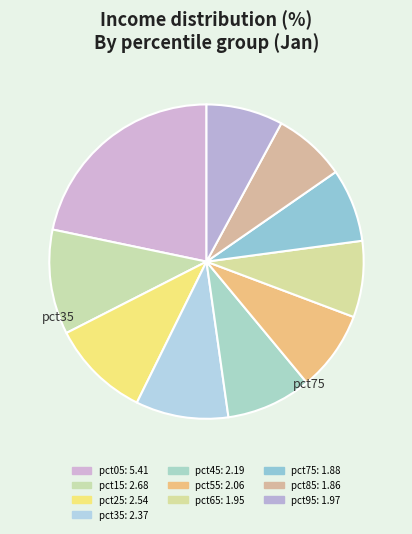

How many segments does this pie chart have?

10